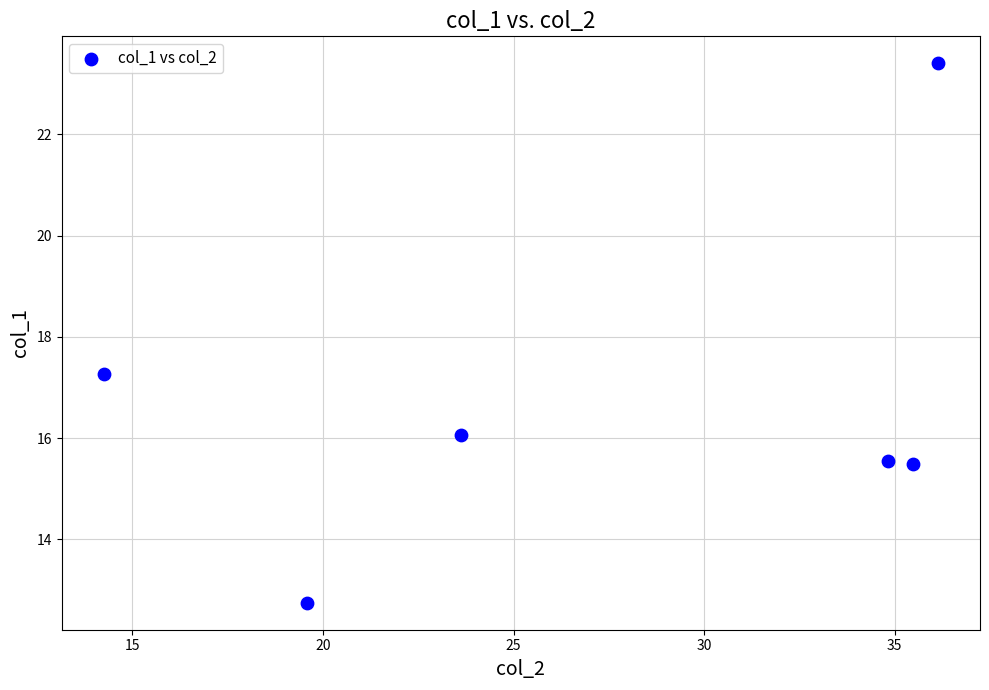

What is the average Y value?

16.8